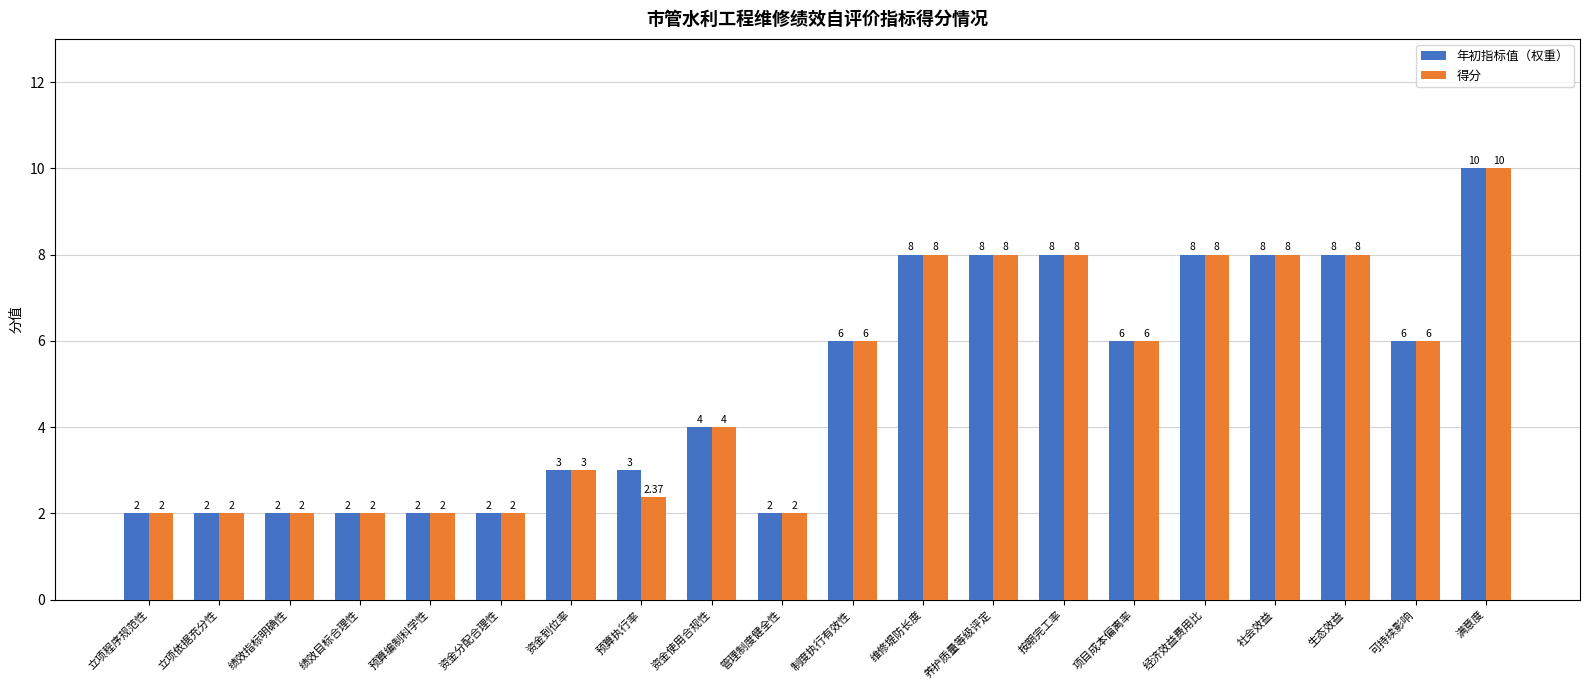

Which category has the highest value across all series?

满意度